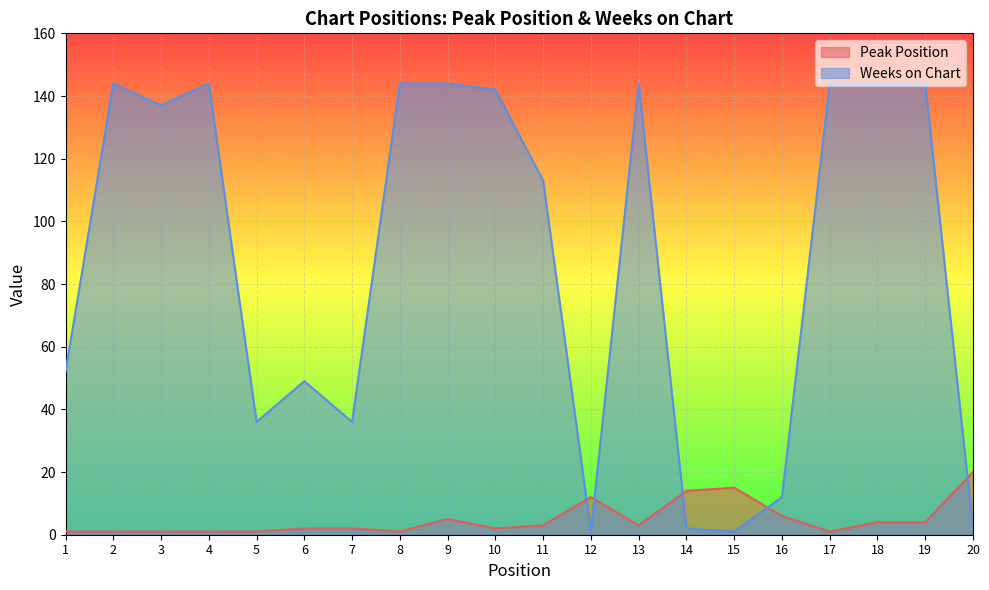

What is the sum of the Peak Position values at 12 and 14?

26